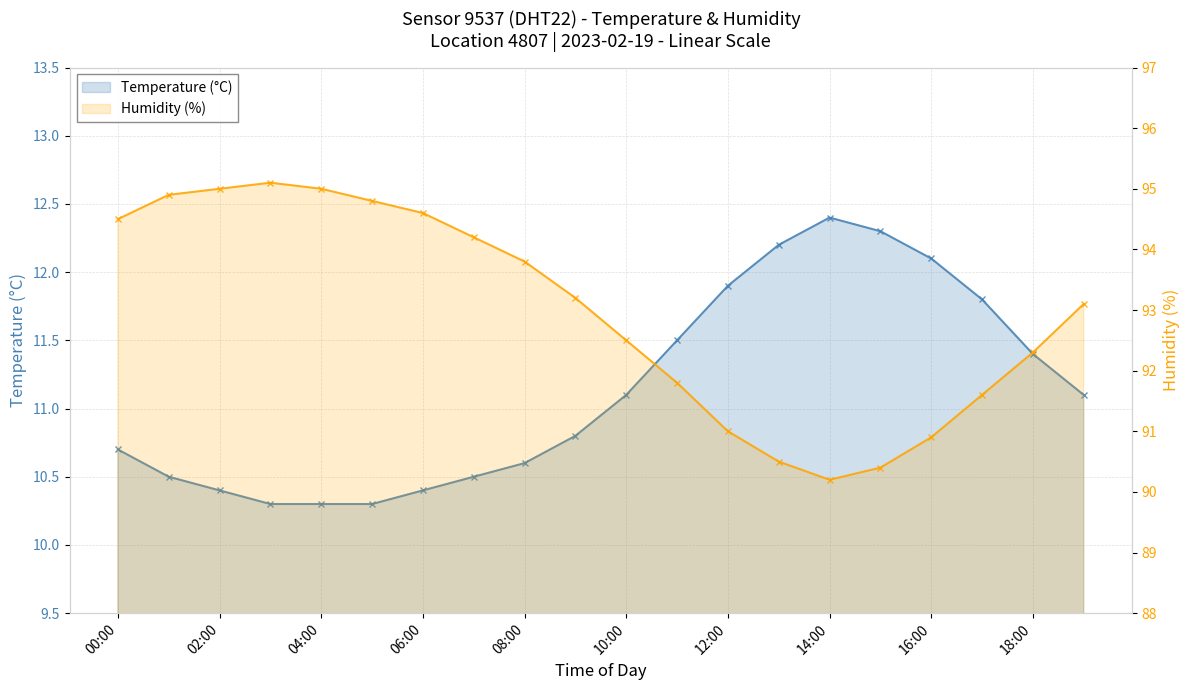

What is the sum of all Temperature (°C) values?

222.6